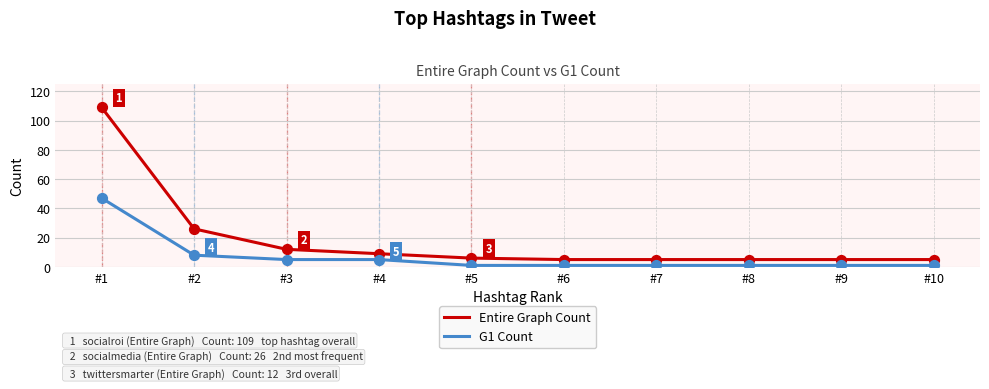

What are all the series names shown in the legend?

Entire Graph Count, G1 Count